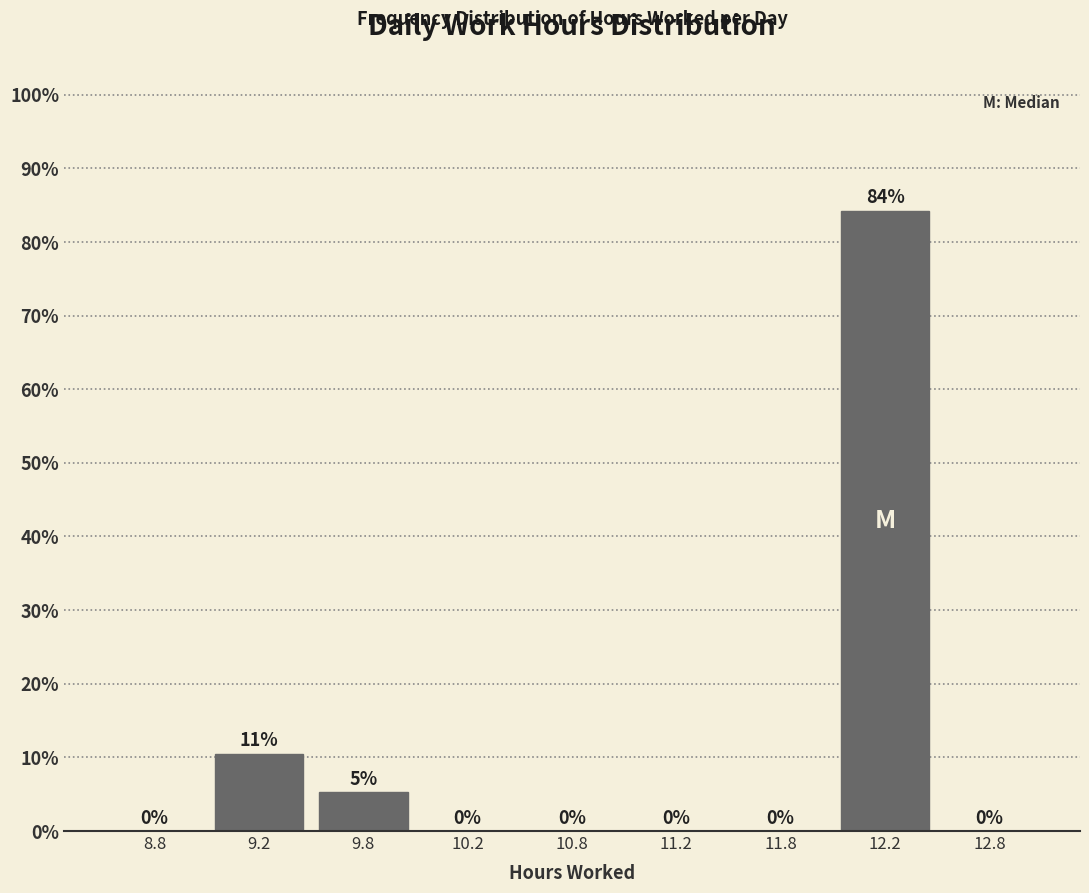

Between 12.2 and 9.2, which is larger?

12.2